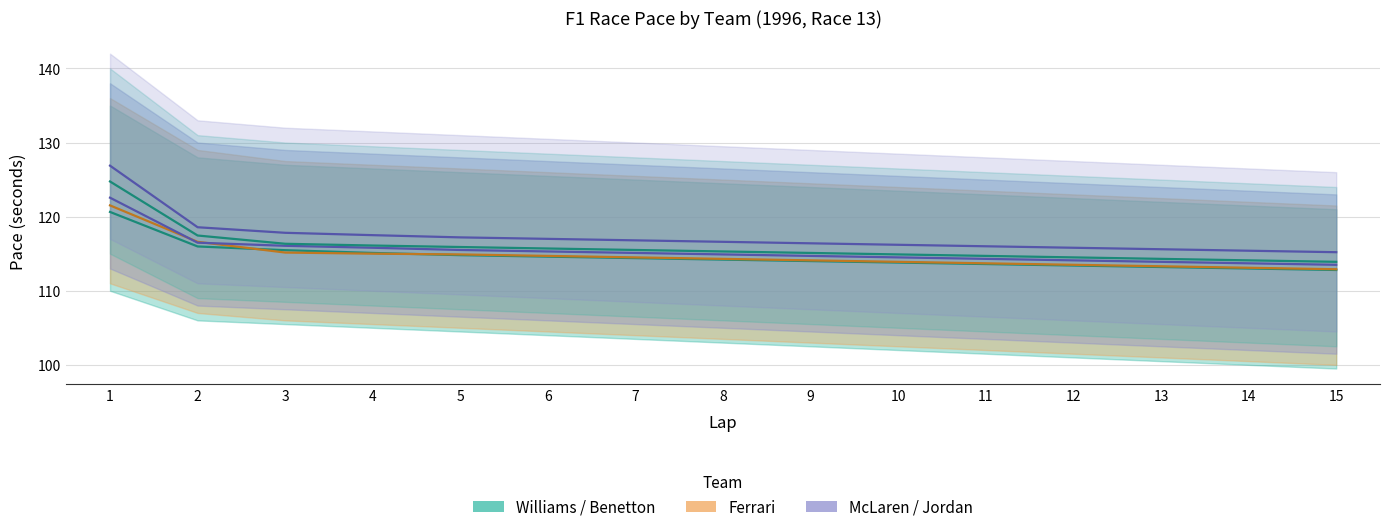

The value of Jordan at 5 is 202.7. True or false?

False